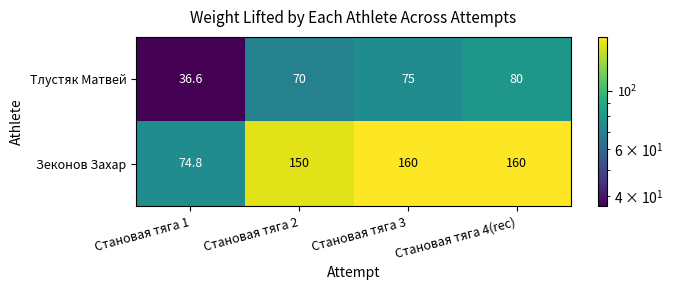

Reading right to left, what are all the values shown in this chart?

Тлустяк Матвей: Становая тяга 4(rec)=80.0	Становая тяга 3=75.0	Становая тяга 2=70.0	Становая тяга 1=36.6
Зеконов Захар: Становая тяга 4(rec)=160.0	Становая тяга 3=160.0	Становая тяга 2=150.0	Становая тяга 1=74.8